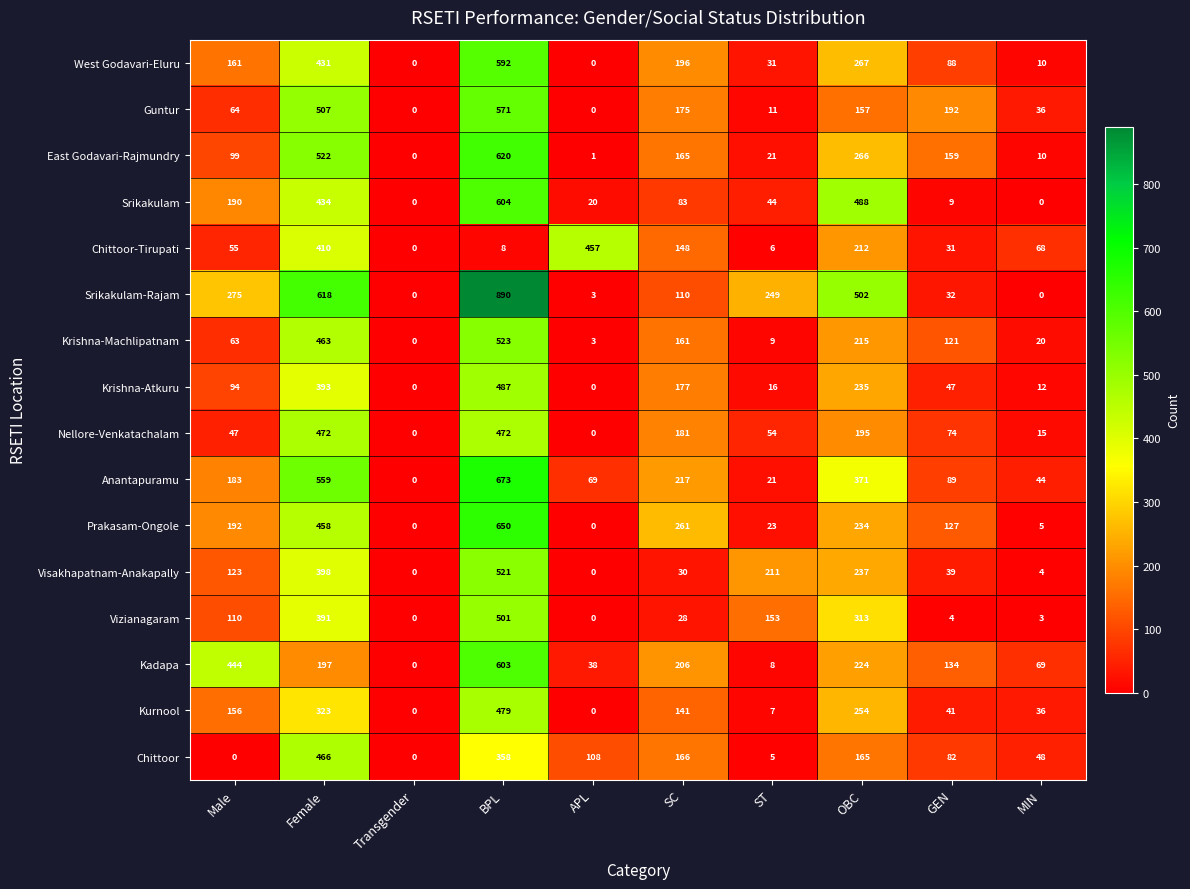

At how many categories does at least one series exceed 293?

5